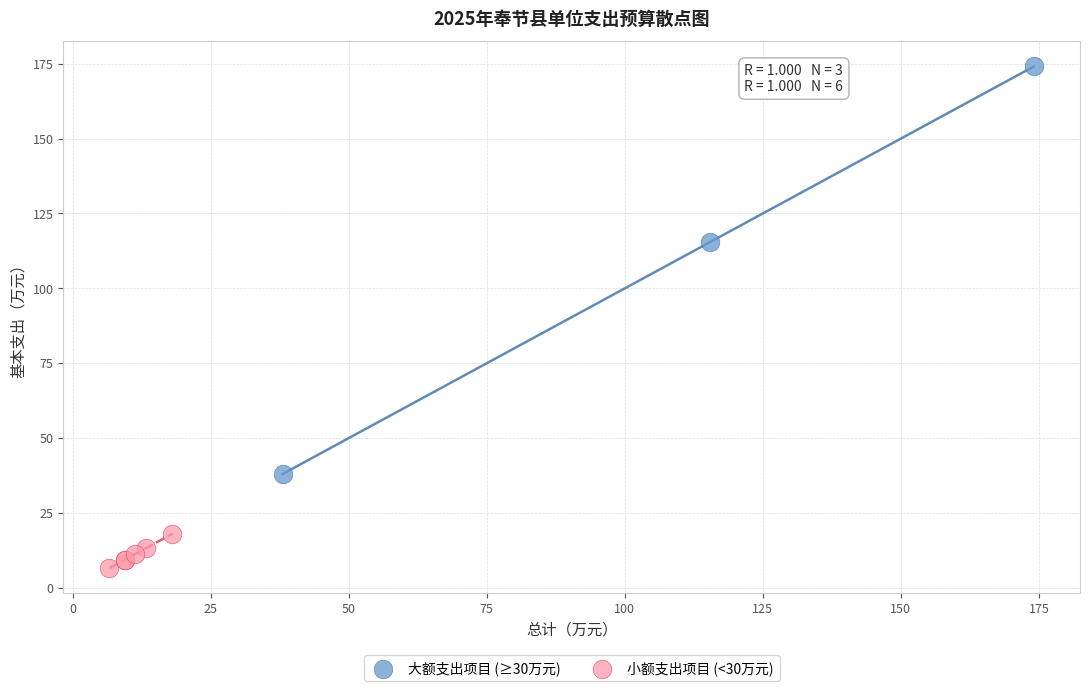

Which series reaches the minimum Y coordinate?

小额支出项目 (<30万元)